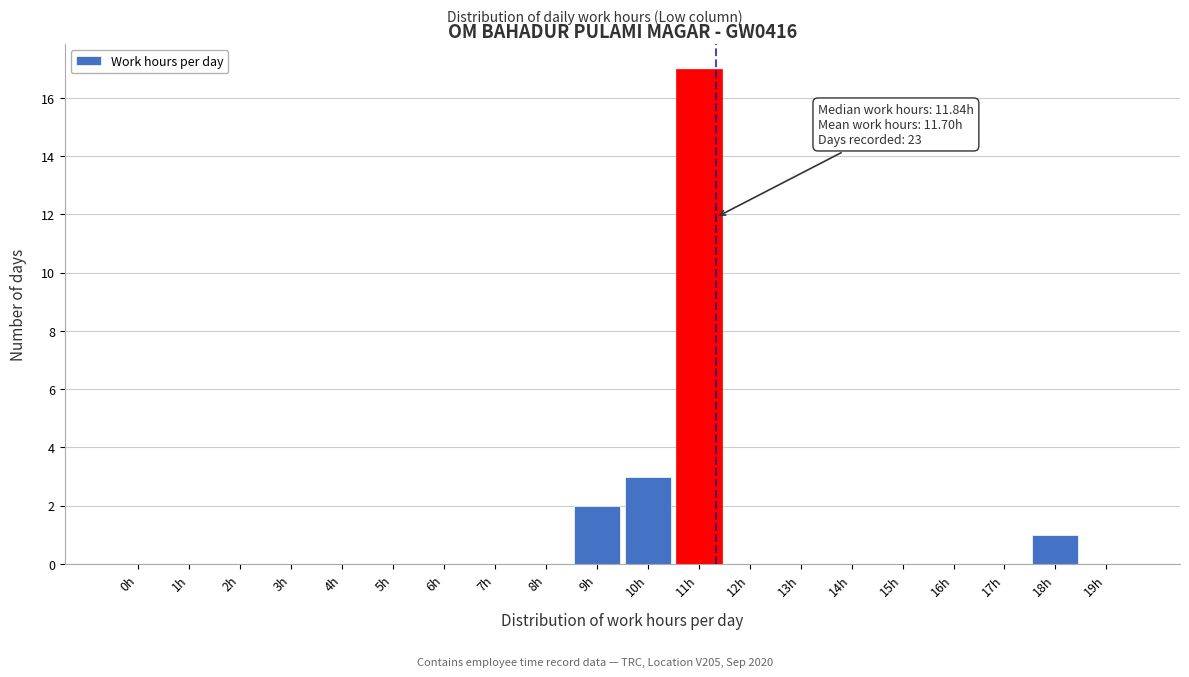

Reading left to right, extract all data points from this chart.

0h=0	1h=0	2h=0	3h=0	4h=0	5h=0	6h=0	7h=0	8h=0	9h=2	10h=3	11h=17	12h=0	13h=0	14h=0	15h=0	16h=0	17h=0	18h=1	19h=0